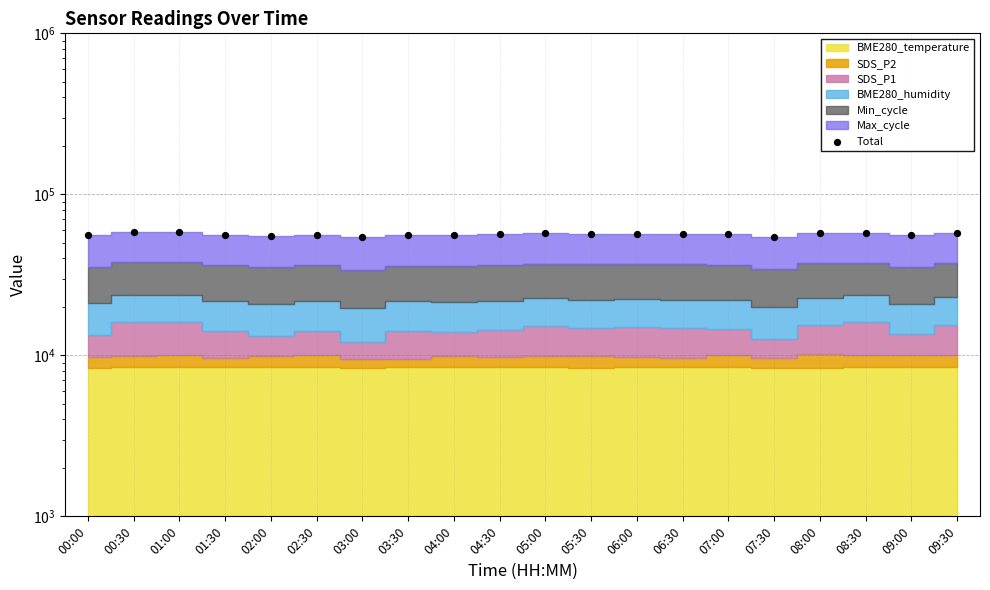

Between 04:00 and 01:30, which is larger?

01:30